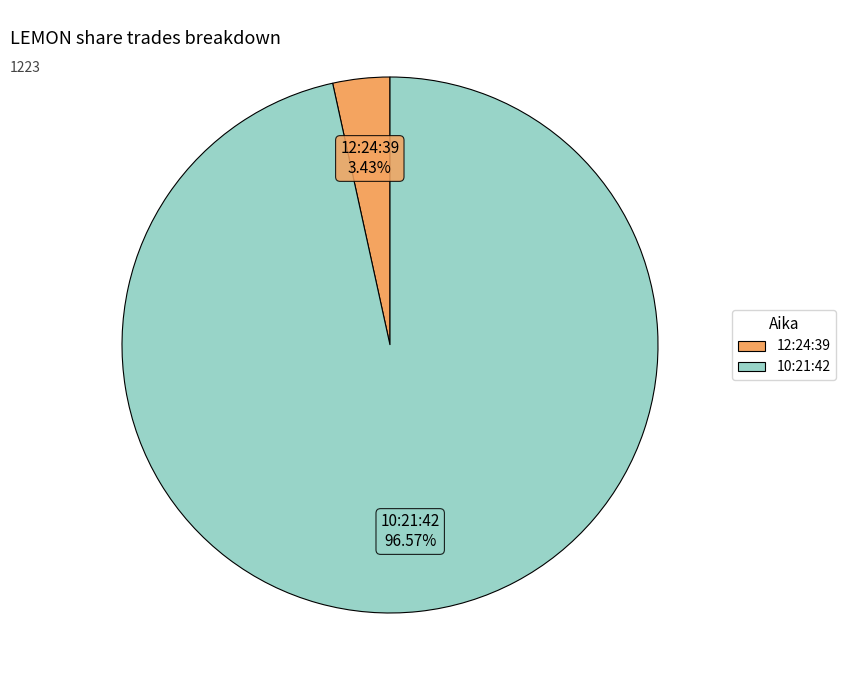

To the nearest percent, what is the difference between the largest and smallest slice percentages?

93%